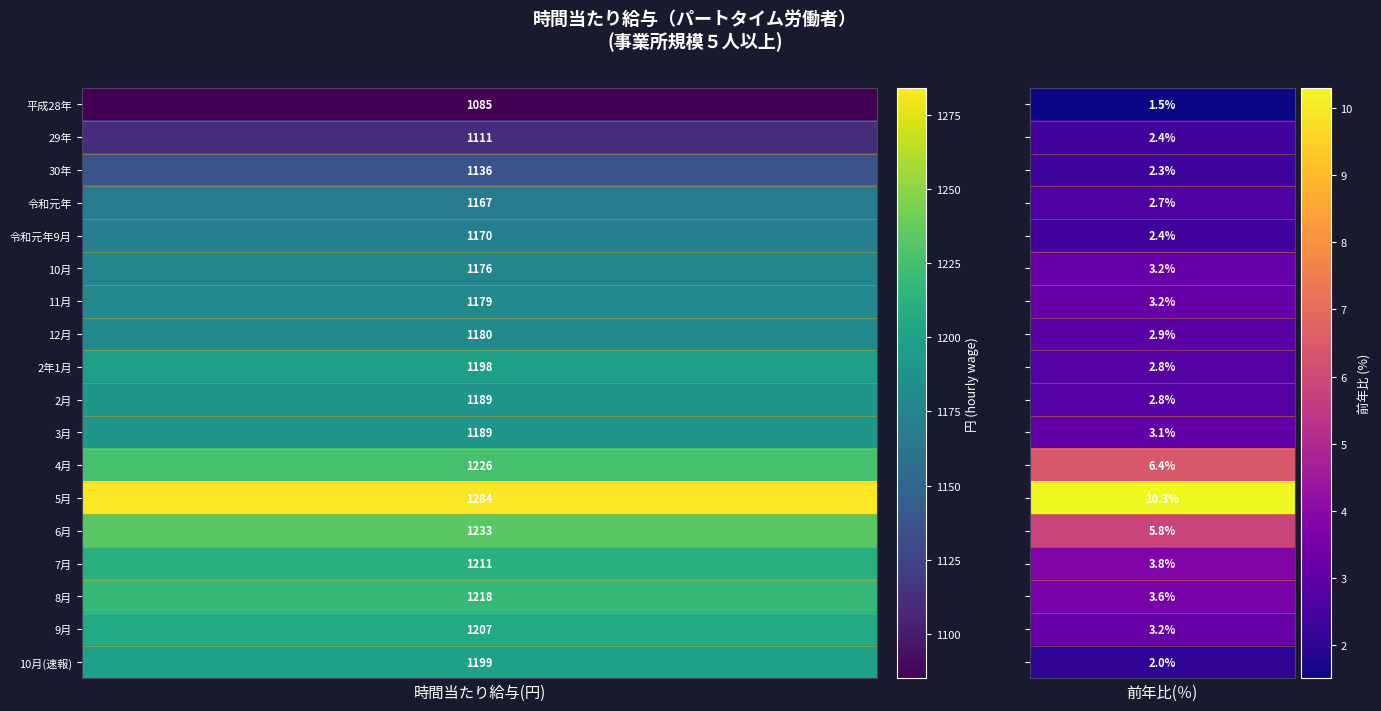

What is the lowest value of the 7月 series?

3.8